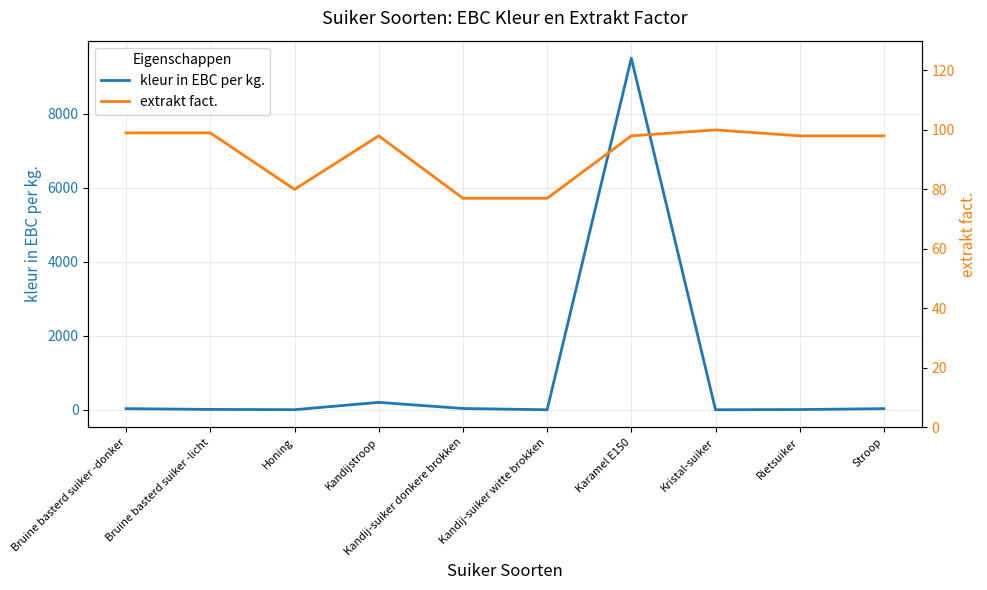

Reading left to right, transcribe all the data shown in this chart.

kleur in EBC per kg.: 30.0	10.0	2.0	200.0	35.0	0.1	9500.0	0.1	6.0	30.0
extrakt fact.: 99.0	99.0	80.0	98.0	77.0	77.0	98.0	100.0	98.0	98.0